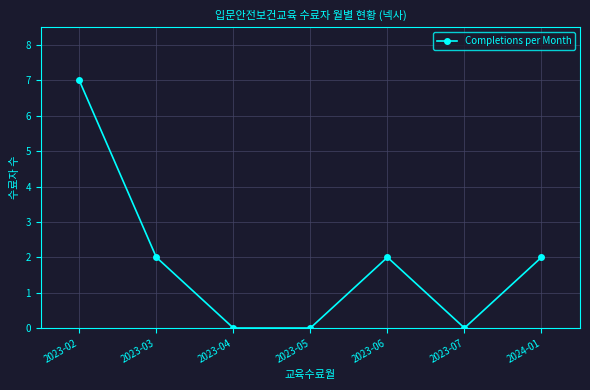

What position from the left is 2023-06?

5